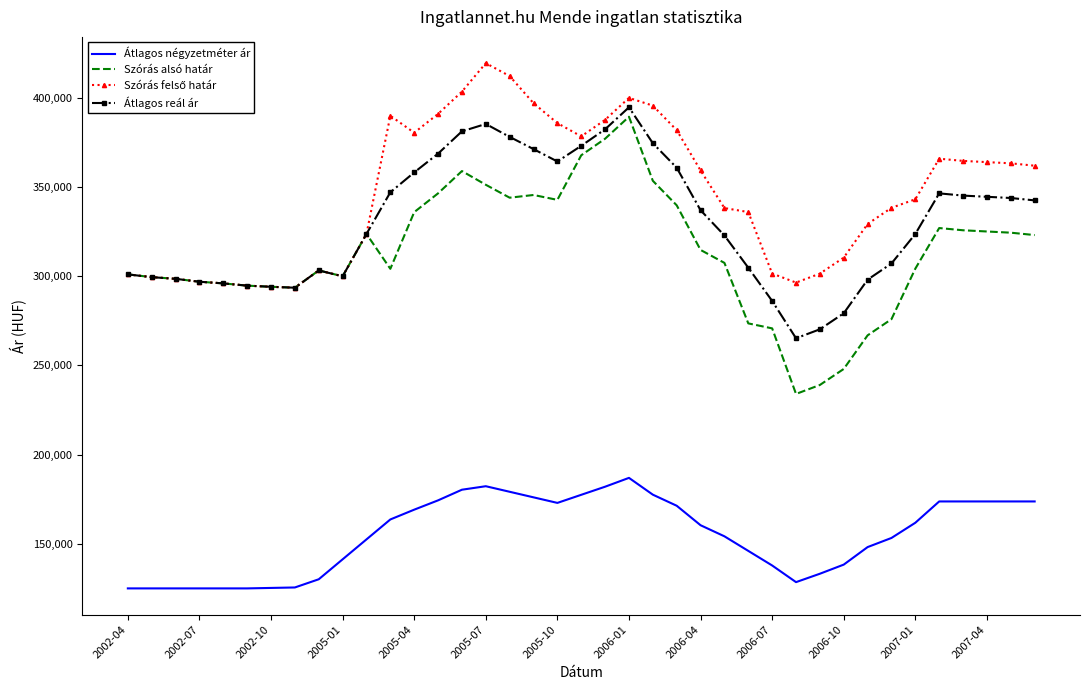

What is the difference between the maximum and minimum values in the Átlagos reál ár series?

129485